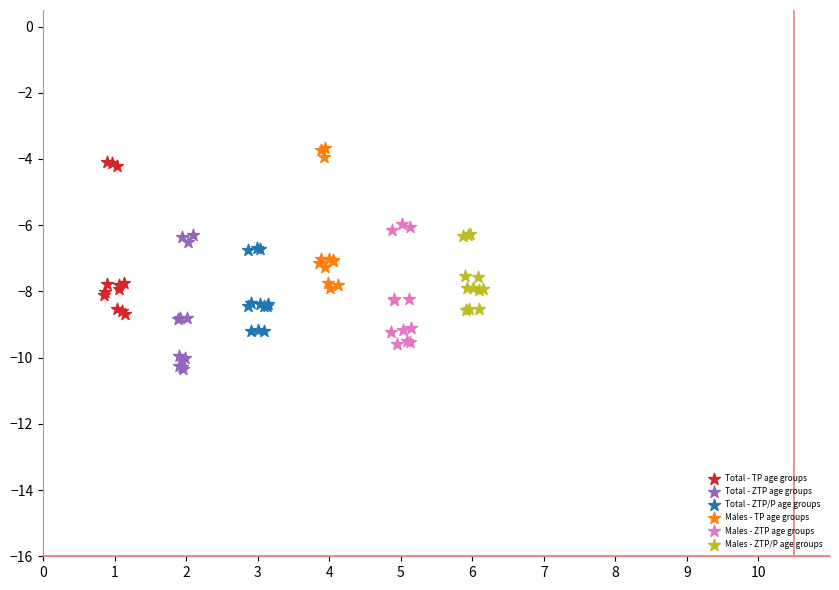

What are all the series names shown in the legend?

Total - TP age groups, Total - ZTP age groups, Total - ZTP/P age groups, Males - TP age groups, Males - ZTP age groups, Males - ZTP/P age groups